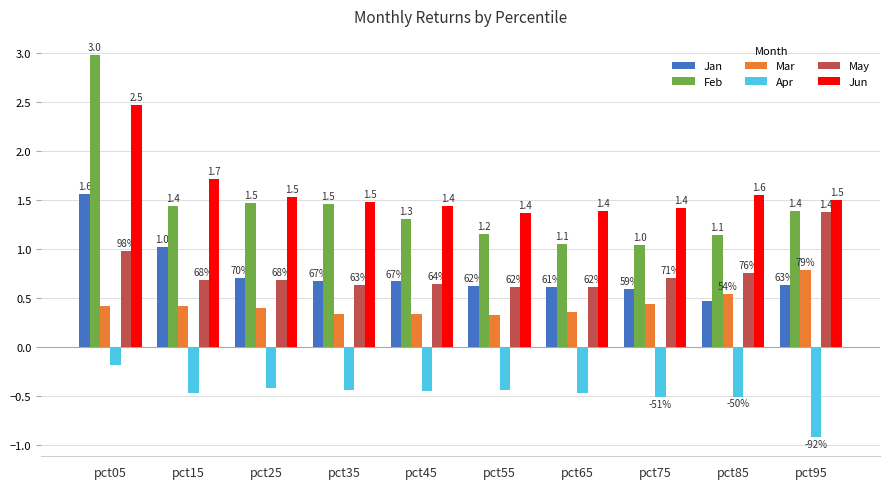

How many groups of bars are there?

10